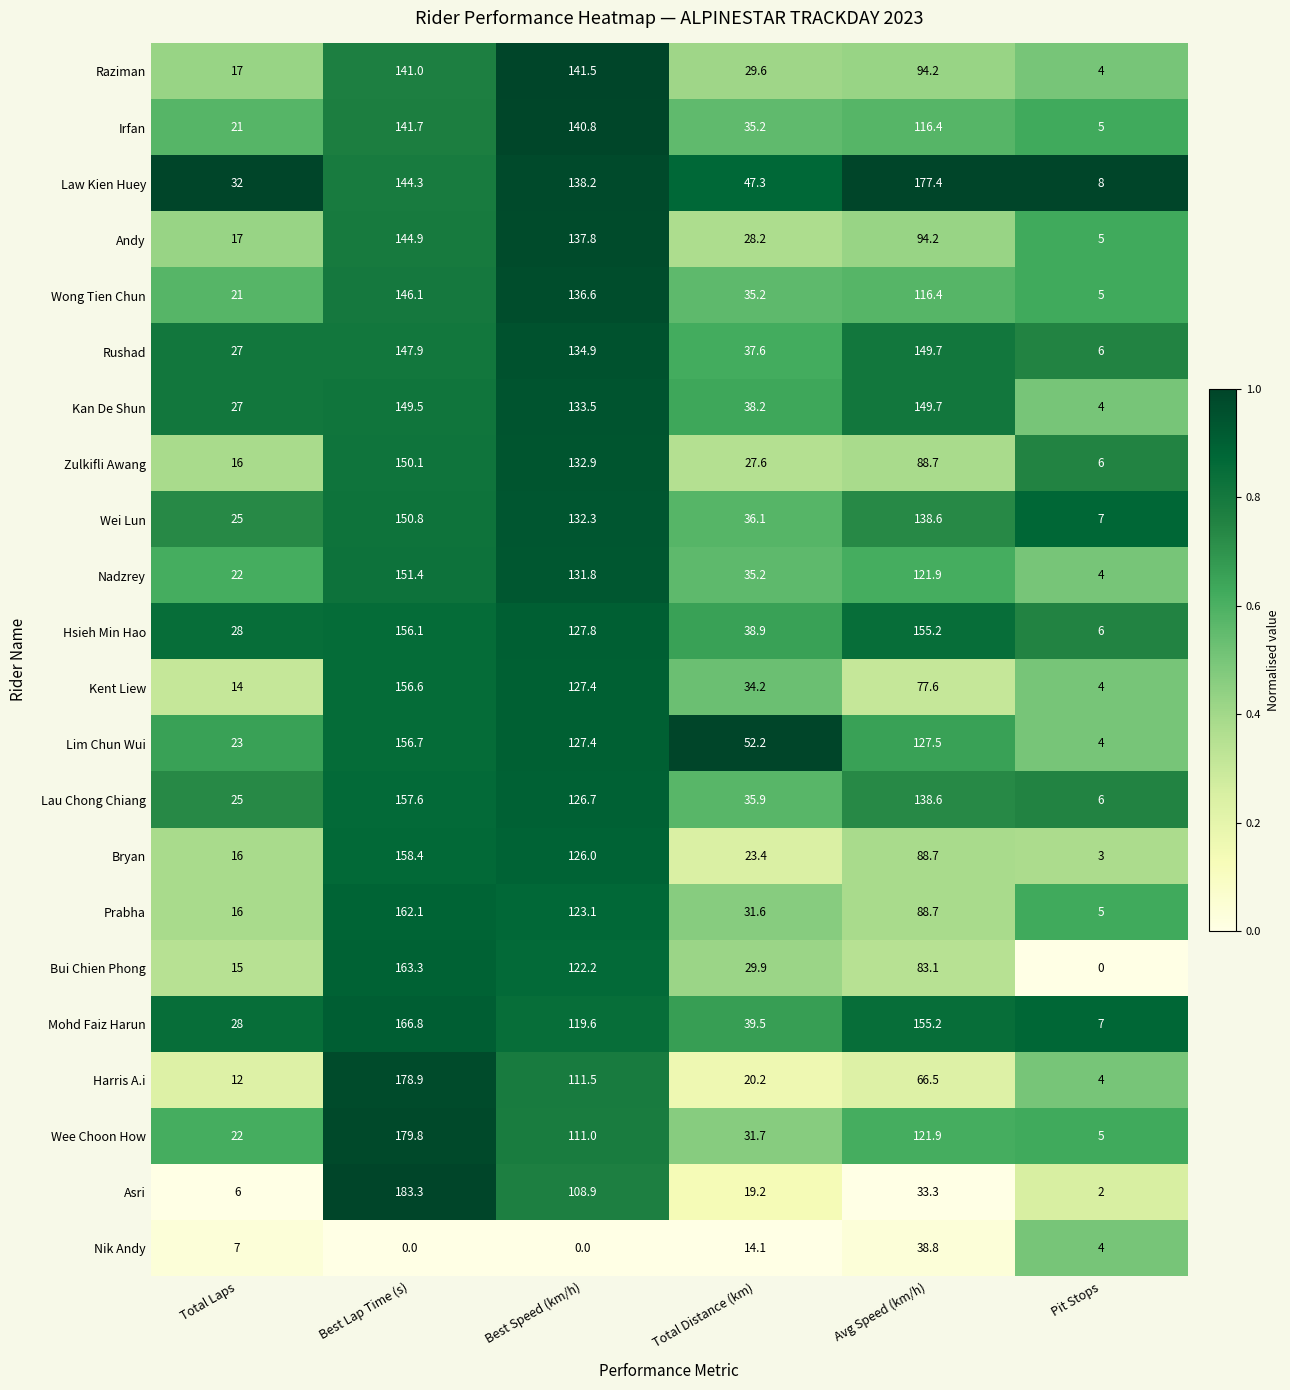

Read the Bui Chien Phong value at Avg Speed (km/h).

83.1